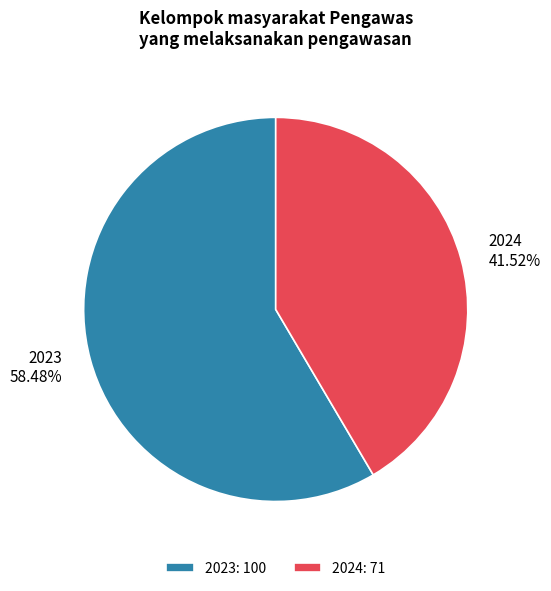

True or false: 2024 accounts for 42% of the total.

True